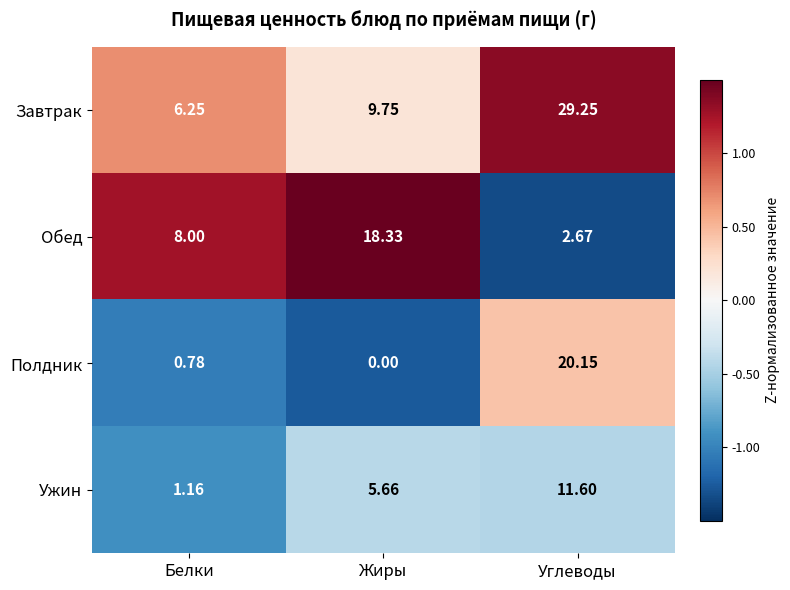

At which category is the sum across all series the highest?

Углеводы